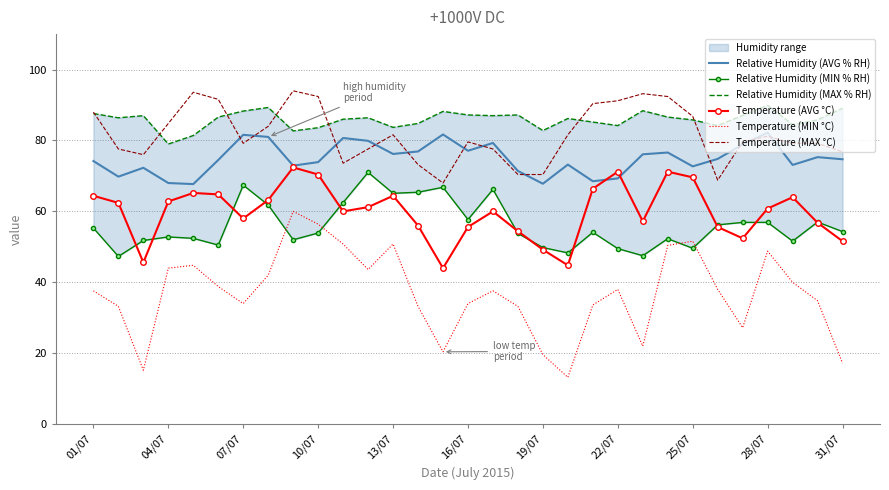

Read the Relative Humidity (AVG % RH) value at 10/07.

73.9